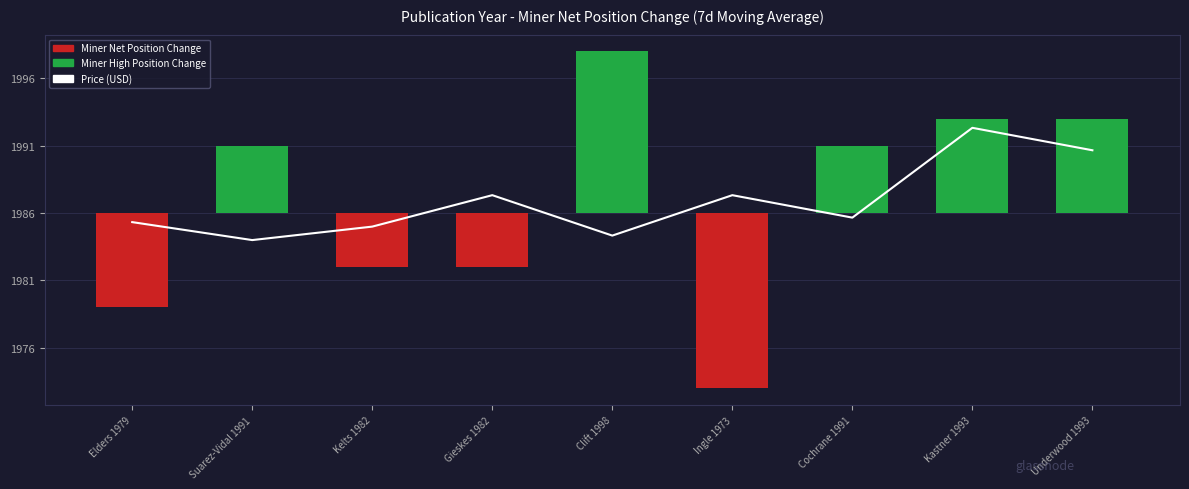

Which series changed the most between Kelts 1982 and Clift 1998?

Miner Net Position Change